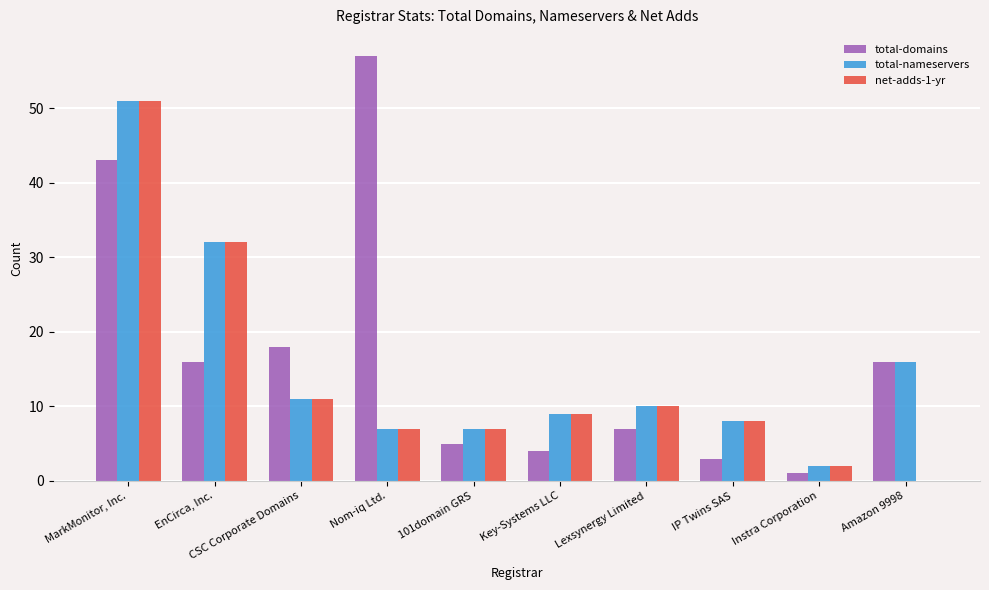

Which series changed the most between CSC Corporate Domains and 101domain GRS?

total-domains